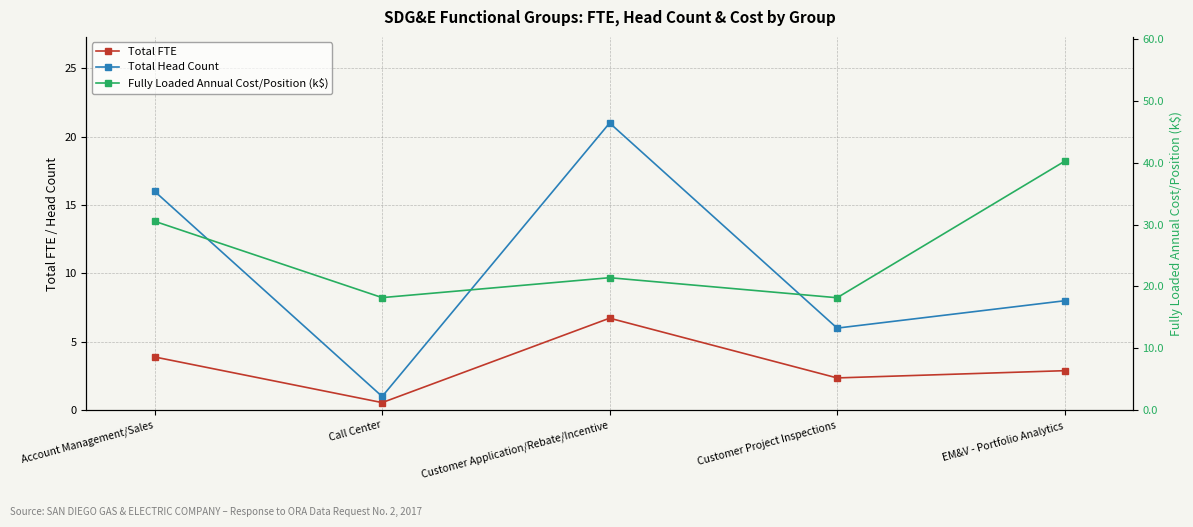

Where does the Total FTE series first go above 2?

Account Management/Sales